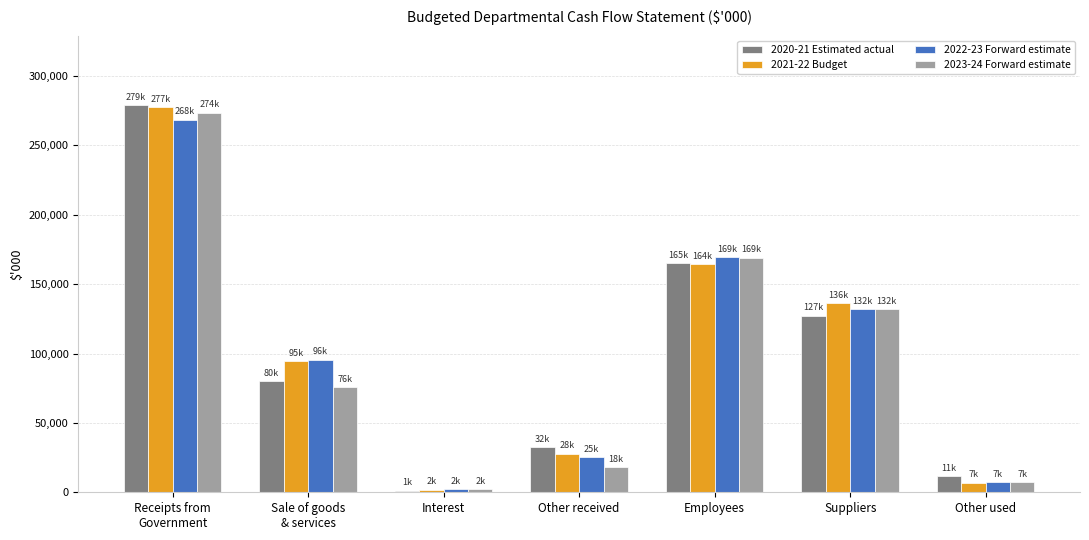

What is the difference between the second highest and second lowest values in the 2023-24 Forward estimate series?

161662